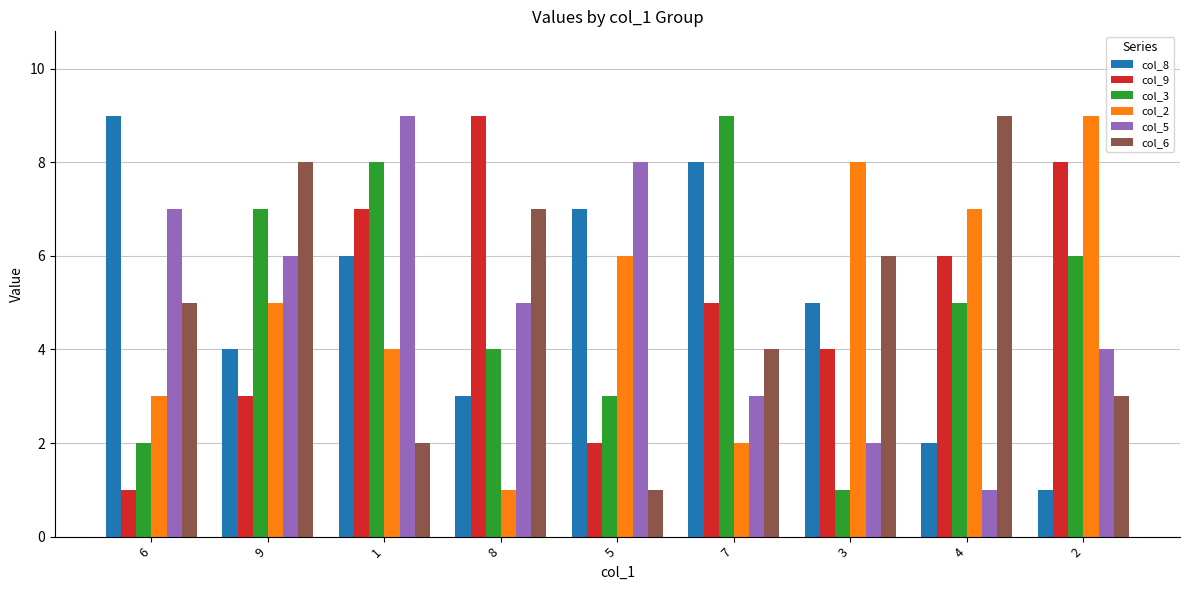

Where is col_5 nearest to the value 5?

8